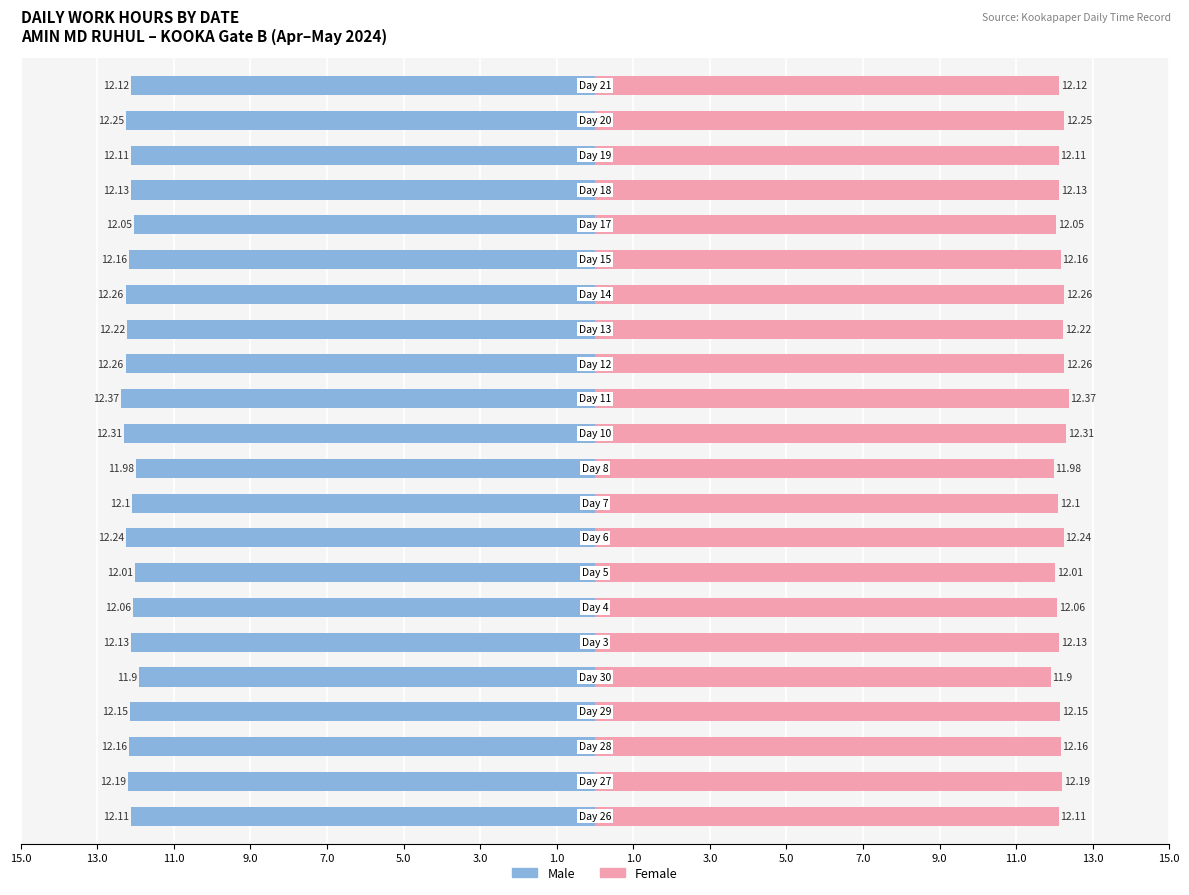

At 19, list the series in order from smallest to largest.

Male, Female